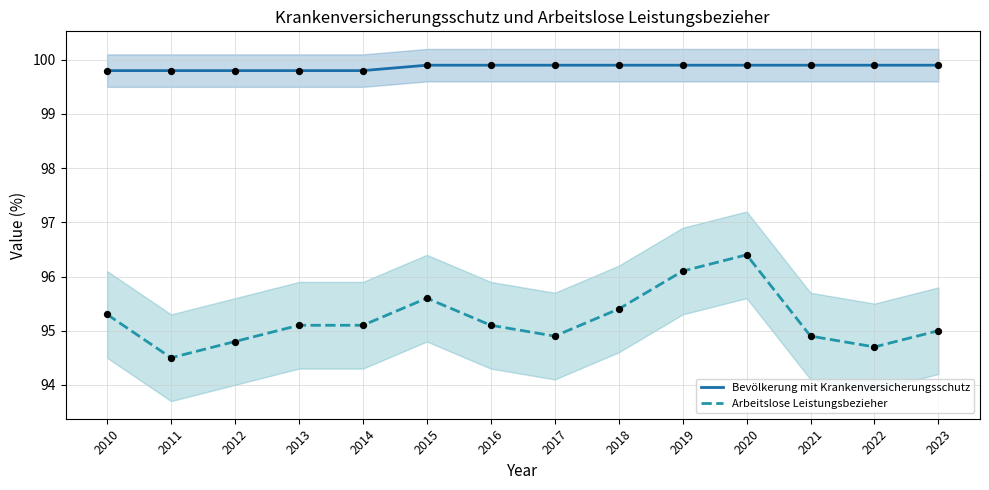

What are all the series names shown in the legend?

Bevölkerung mit Krankenversicherungsschutz, Arbeitslose Leistungsbezieher